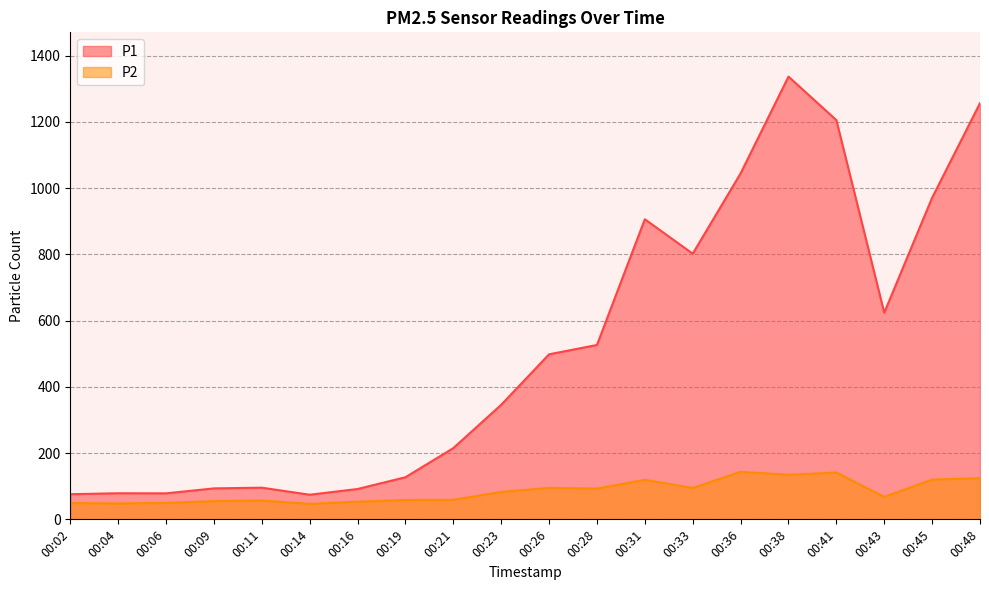

How many values in the P2 series exceed 82?

10